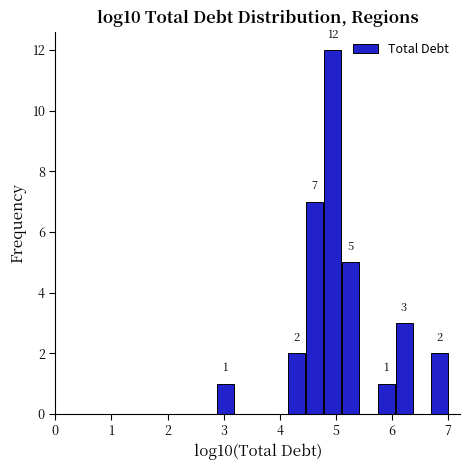

Around what value on the x-axis is the tallest bar? Give the approximate position of its centre, as read against the axis.

4.9